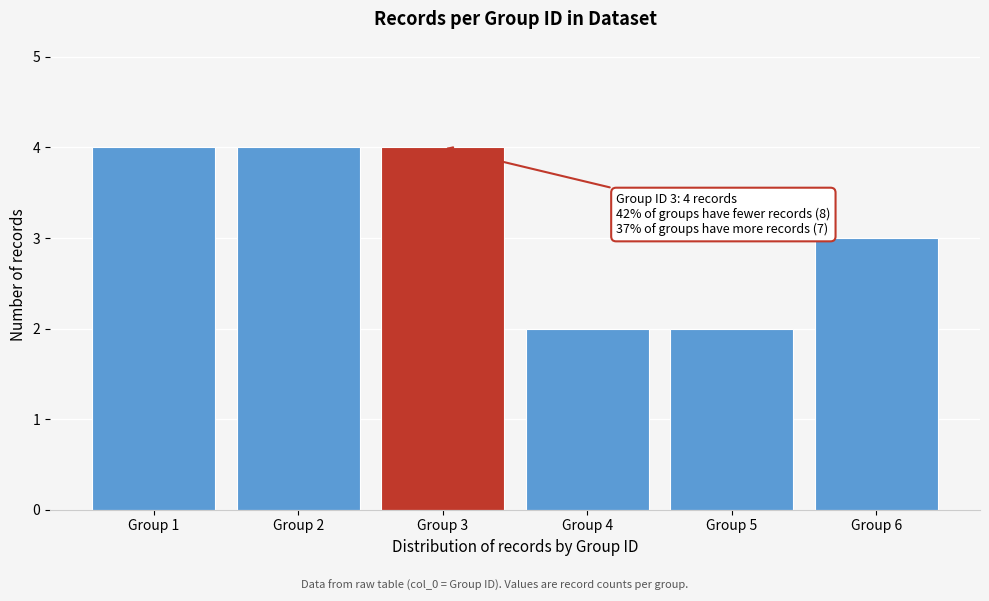

Reading right to left, extract all data points from this chart.

3	2	2	4	4	4